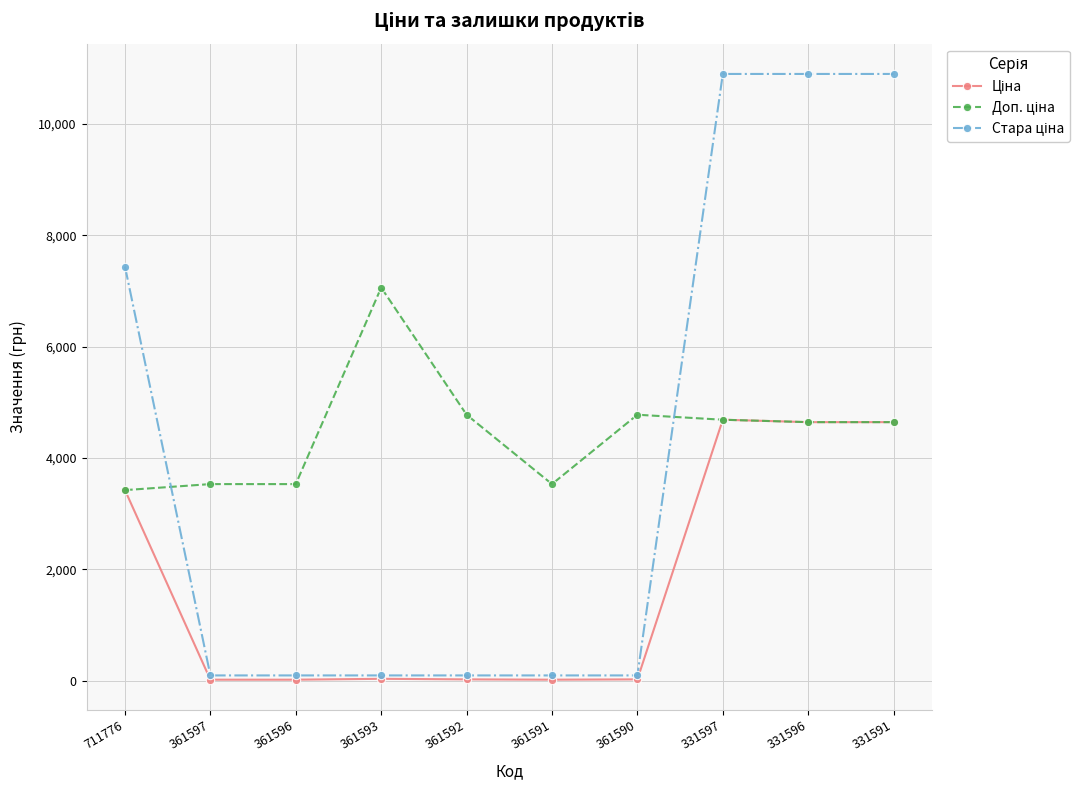

What is the total value across all series at 711776?

14277.8